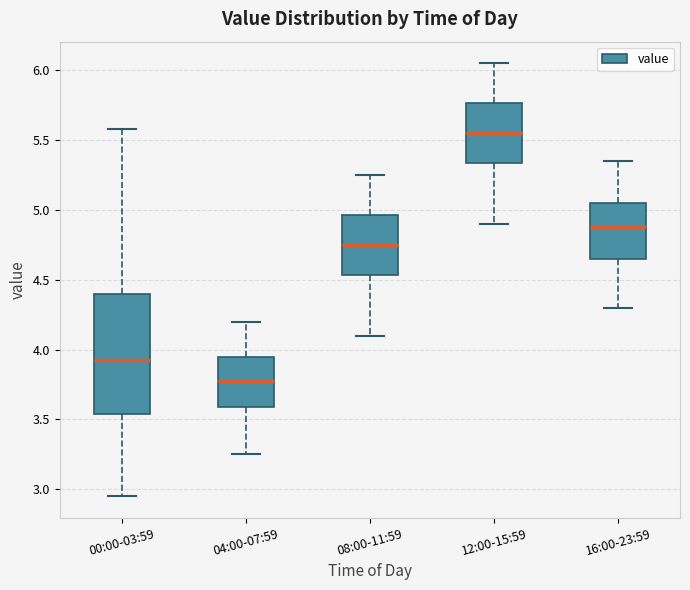

Which box is the tallest, from its lower edge to its upper edge?

00:00-03:59